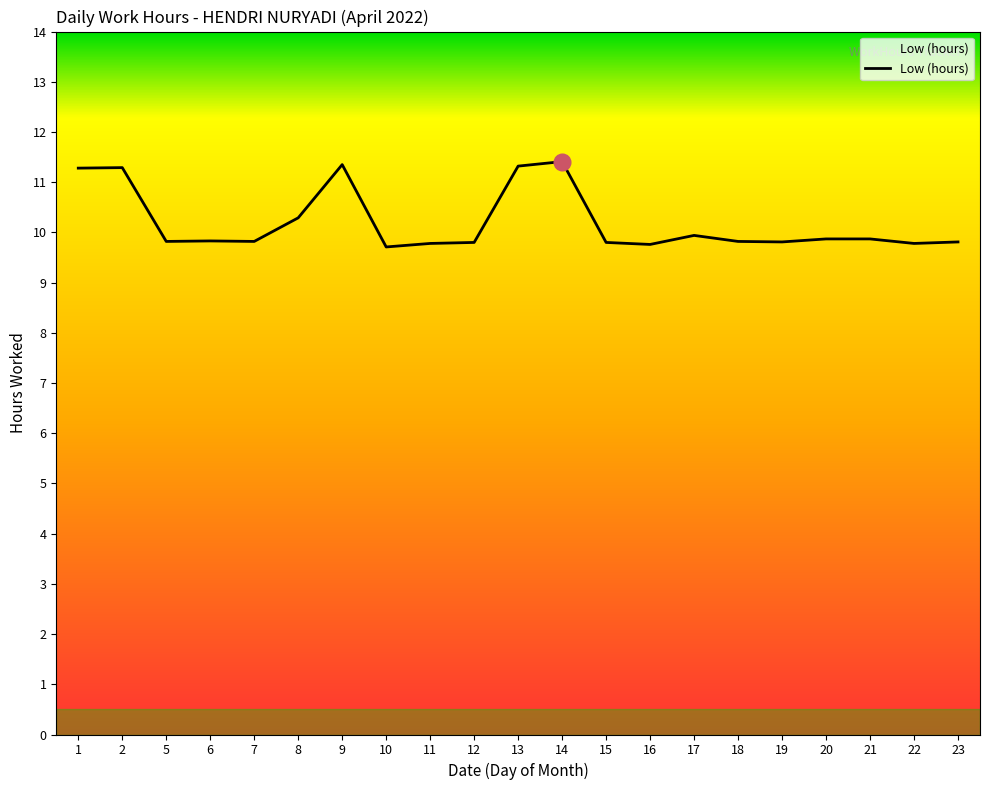

What is the change in value from 1 to 23?

-1.5